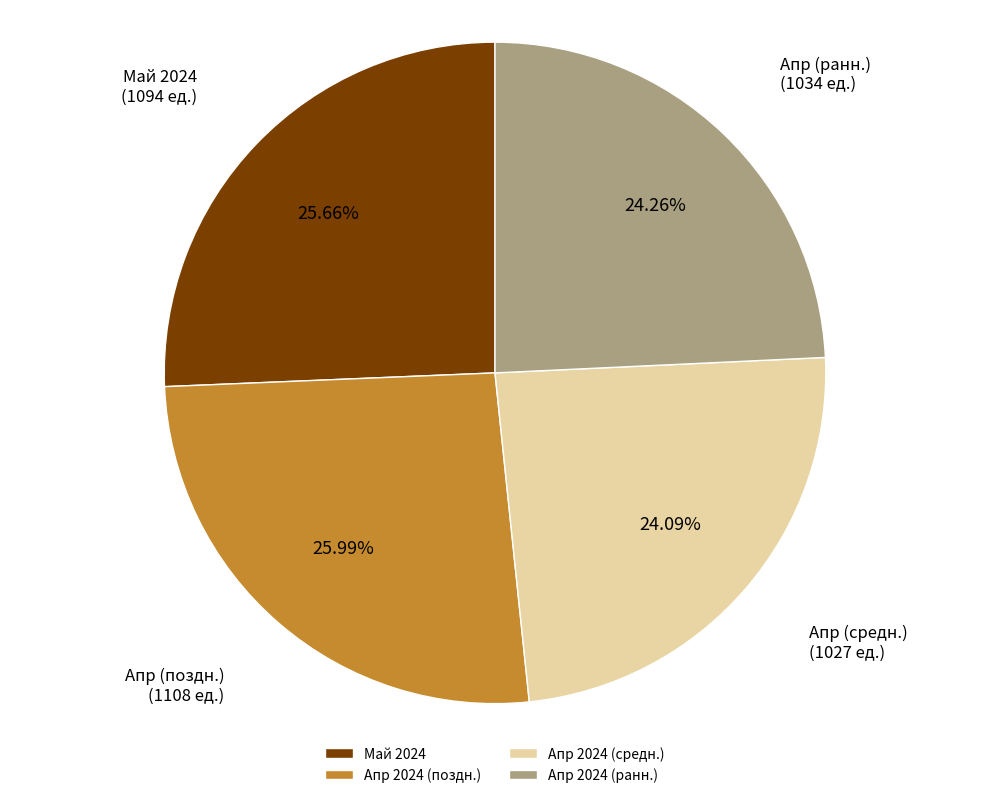

Is there any slice that represents more than half of the pie?

No